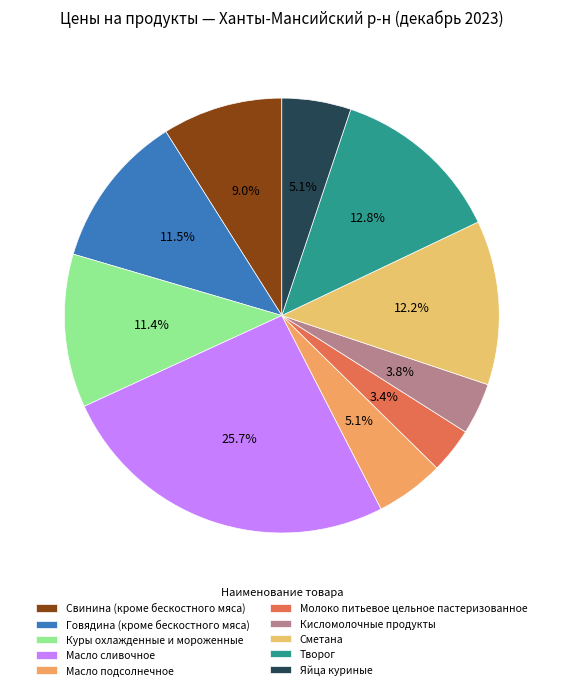

How many segments does this pie chart have?

10